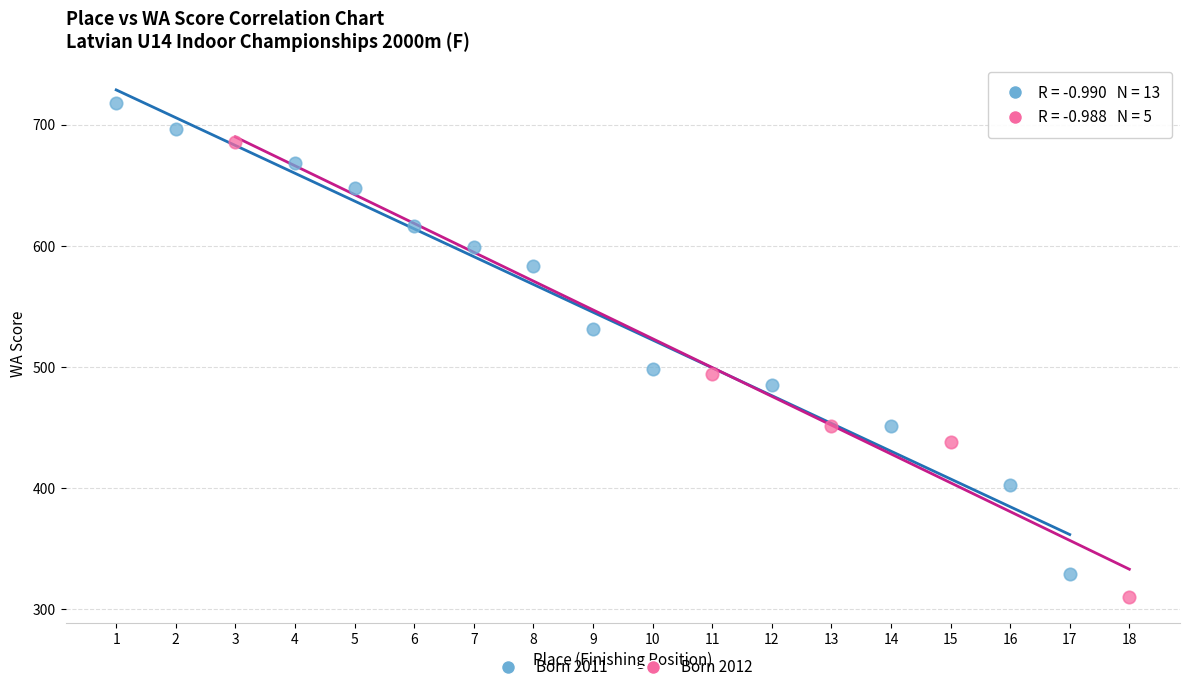

Which series contains the lowest Y value?

Born 2012